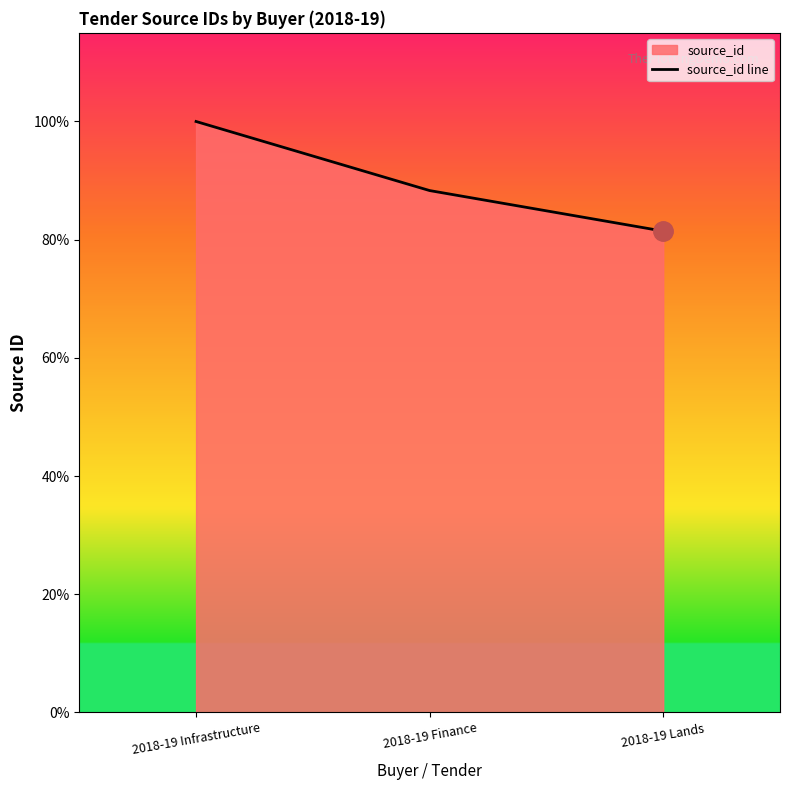

Reading right to left, extract all data points from this chart.

2362	2561	2900